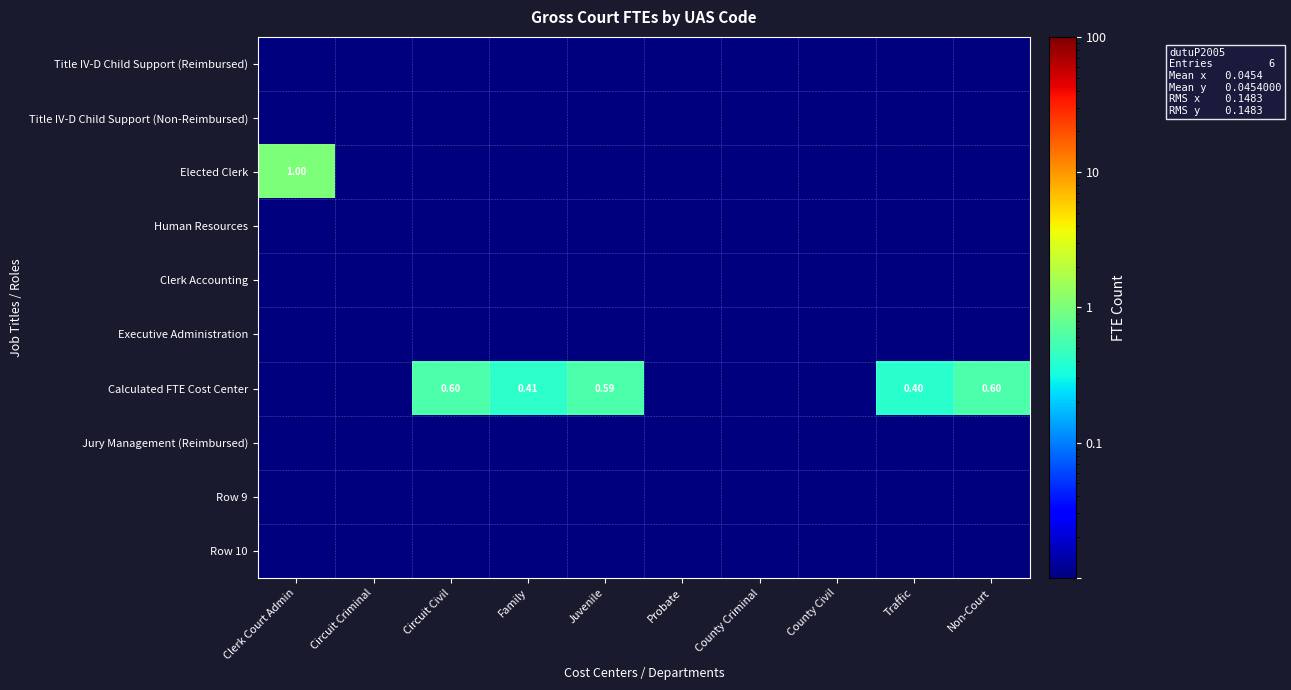

Between Juvenile and County Civil, which series saw the biggest shift?

Calculated FTE Cost Center